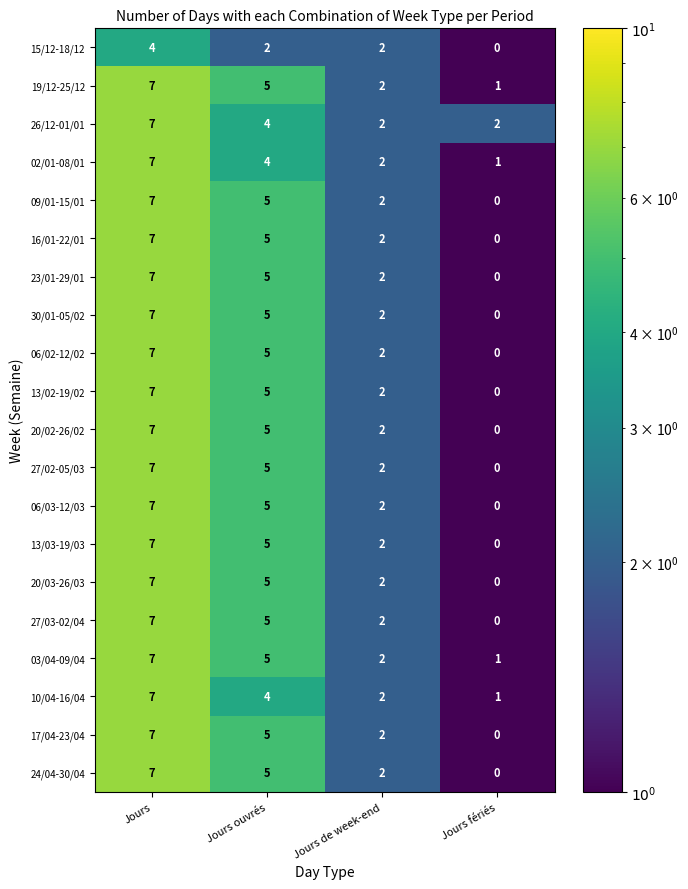

What is the maximum value for 20/03-26/03?

7